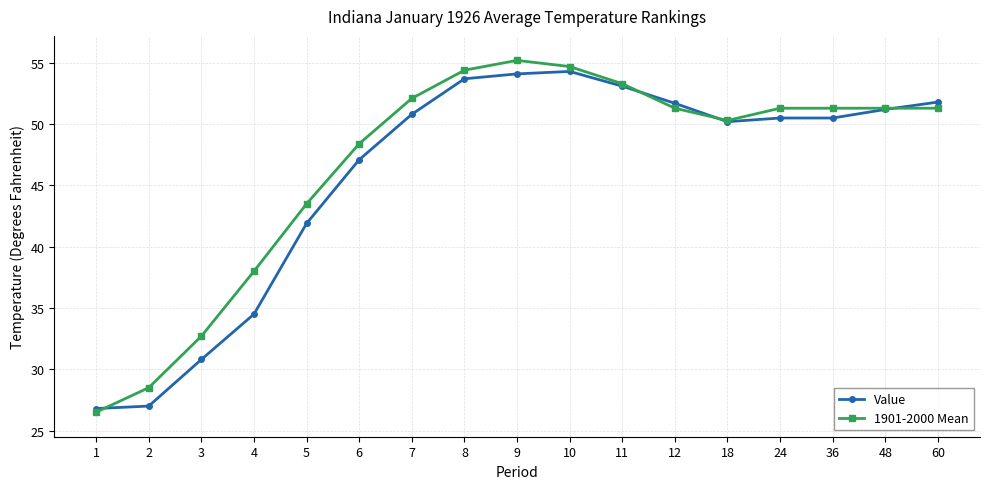

The Value series shows 16.7 at 24. True or false?

False